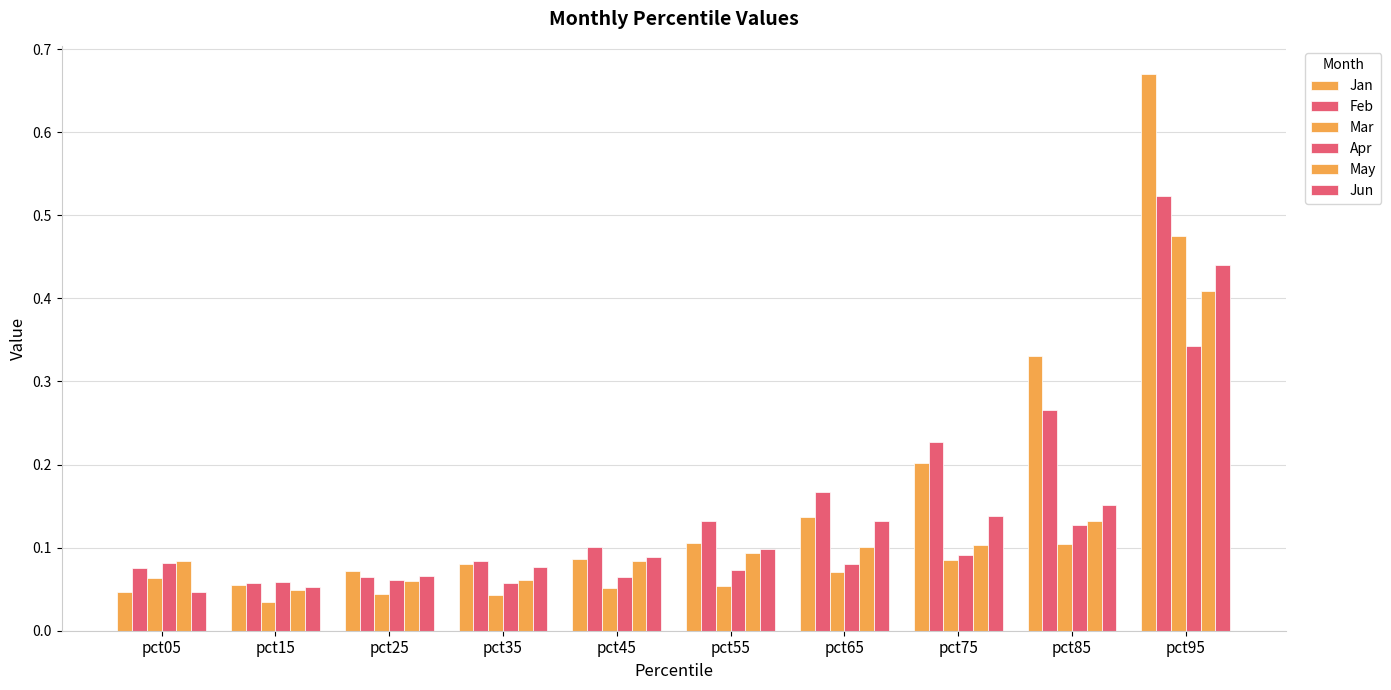

Are the bars grouped side by side (vs. stacked)?

Yes